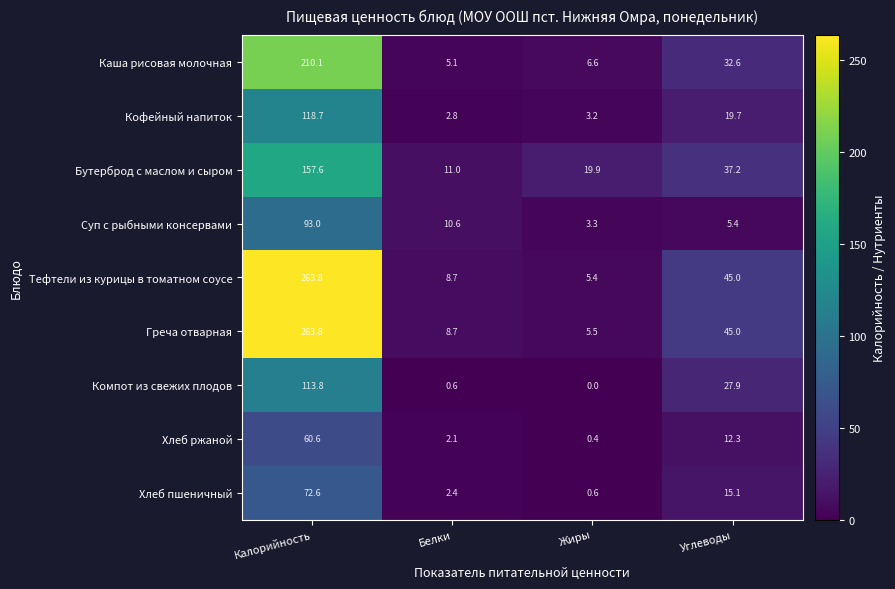

At which category does the chart reach its minimum across all series?

Жиры